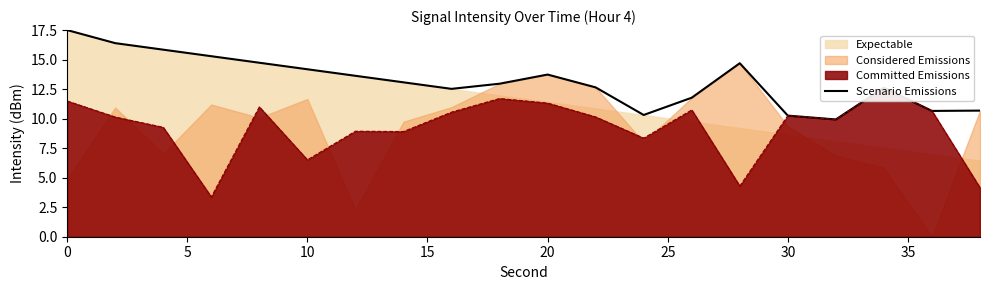

How many interior local valleys (lower than both neighbors) does the data have?

4